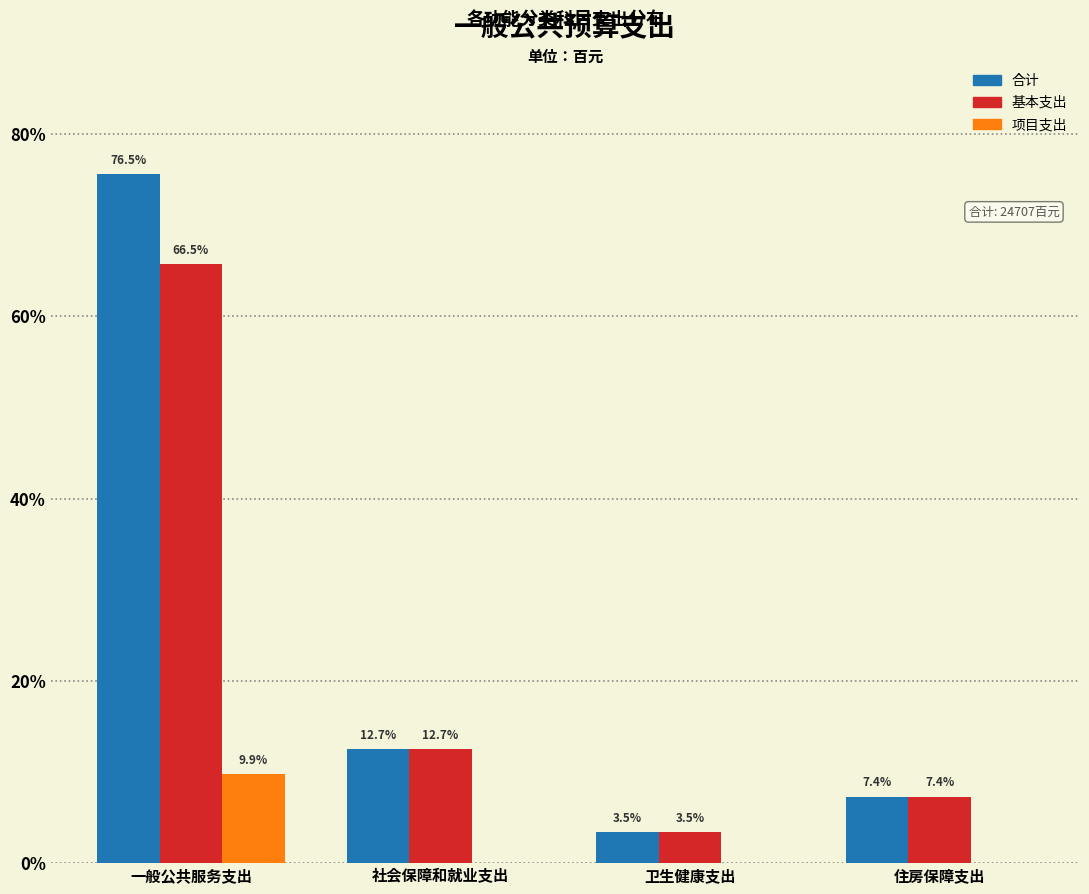

What are all the series names shown in the legend?

合计, 基本支出, 项目支出